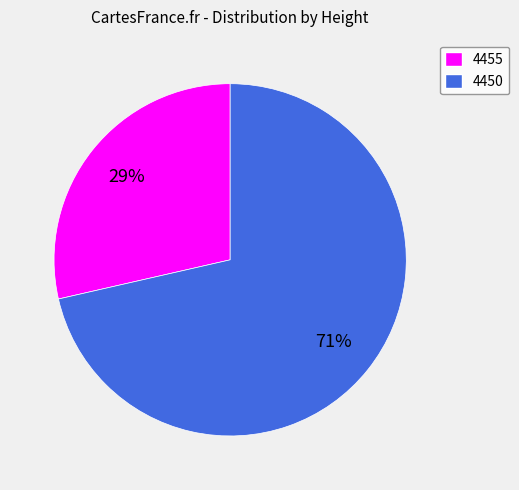

Which category has the smallest portion of the pie?

4455